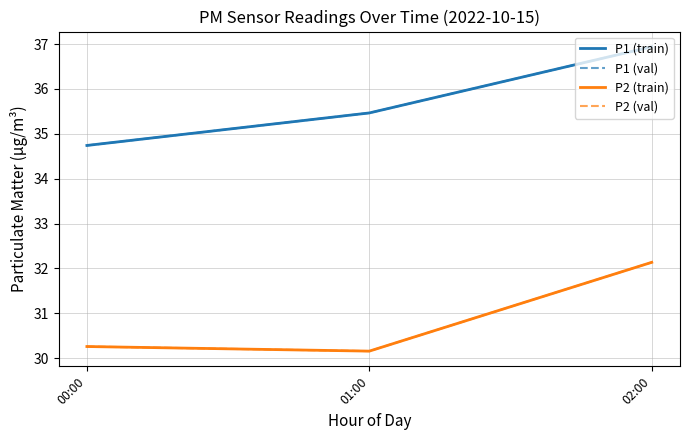

Is this an area chart (filled region under the line)?

No